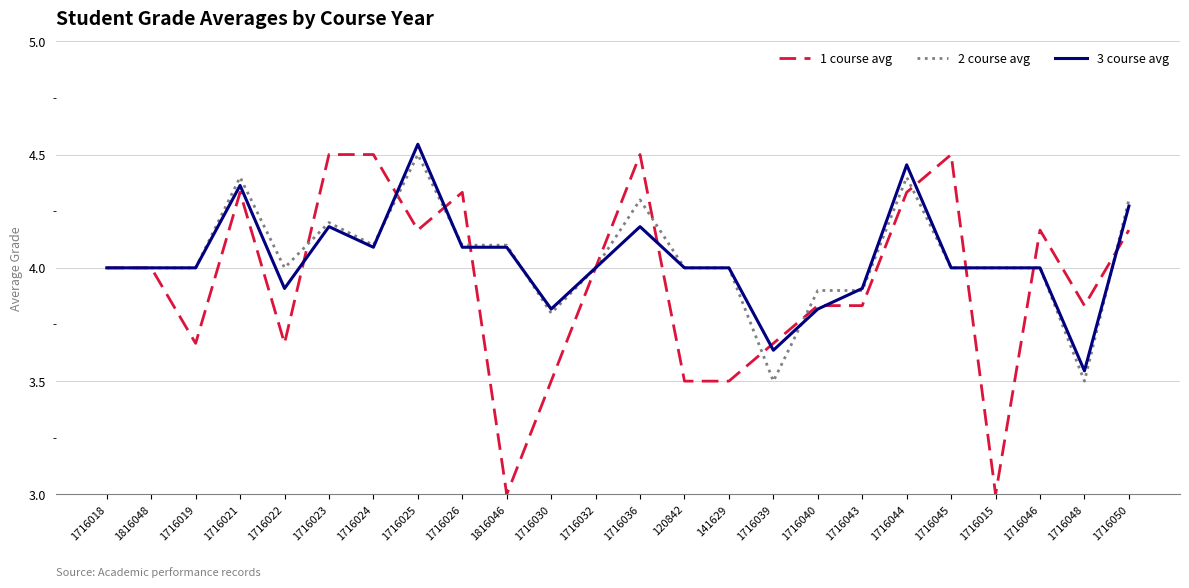

True or false: 1 course avg and 2 course avg intersect in this chart.

True